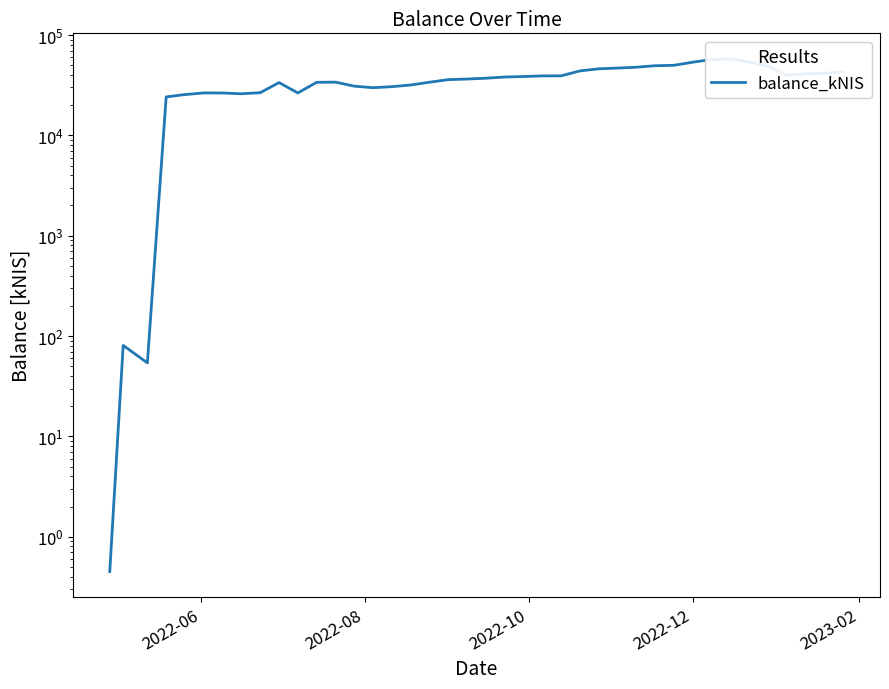

The chart shows a value of 13115.5 at 8. True or false?

False